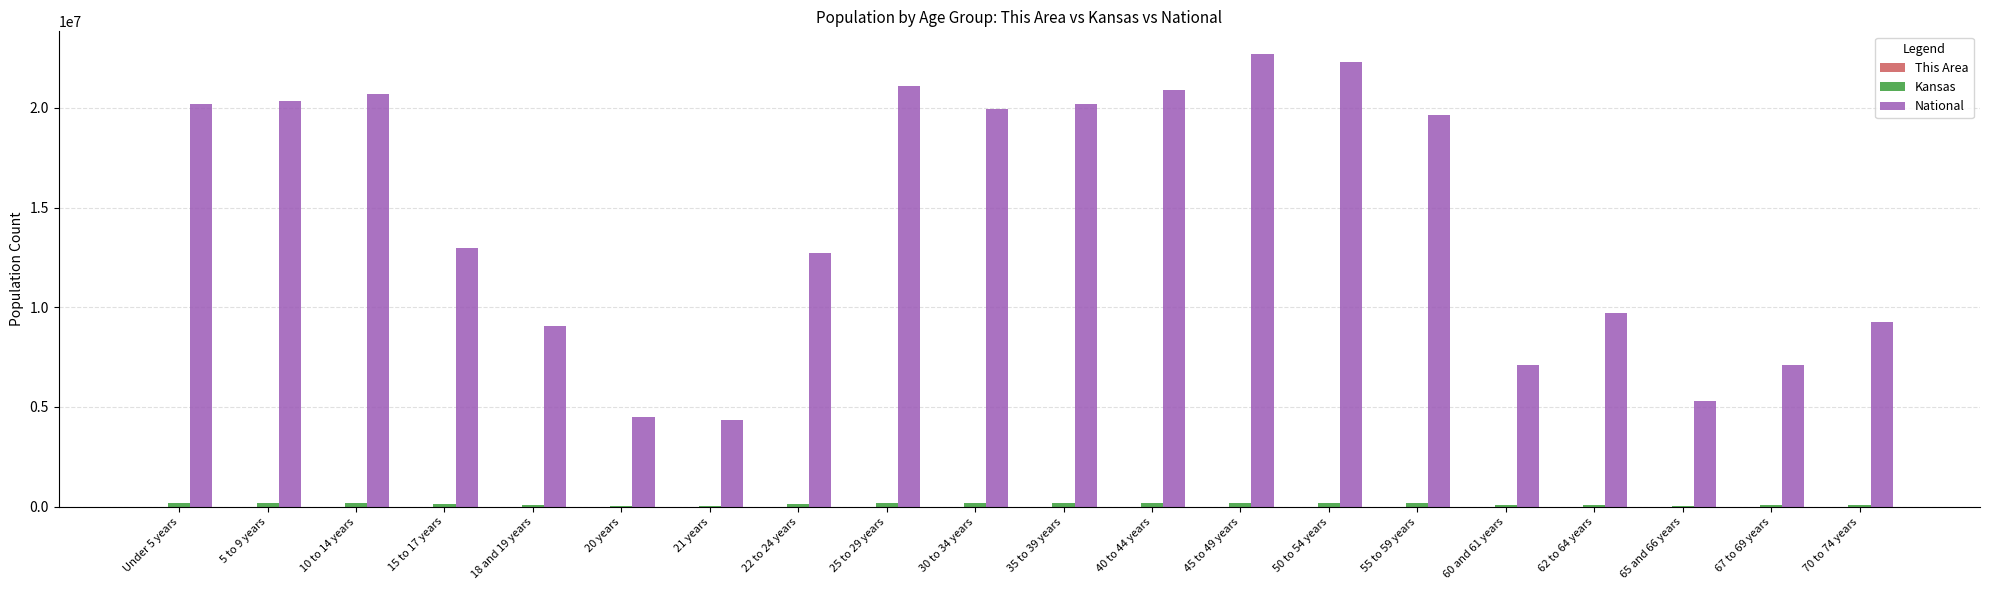

How many groups of bars are there?

20